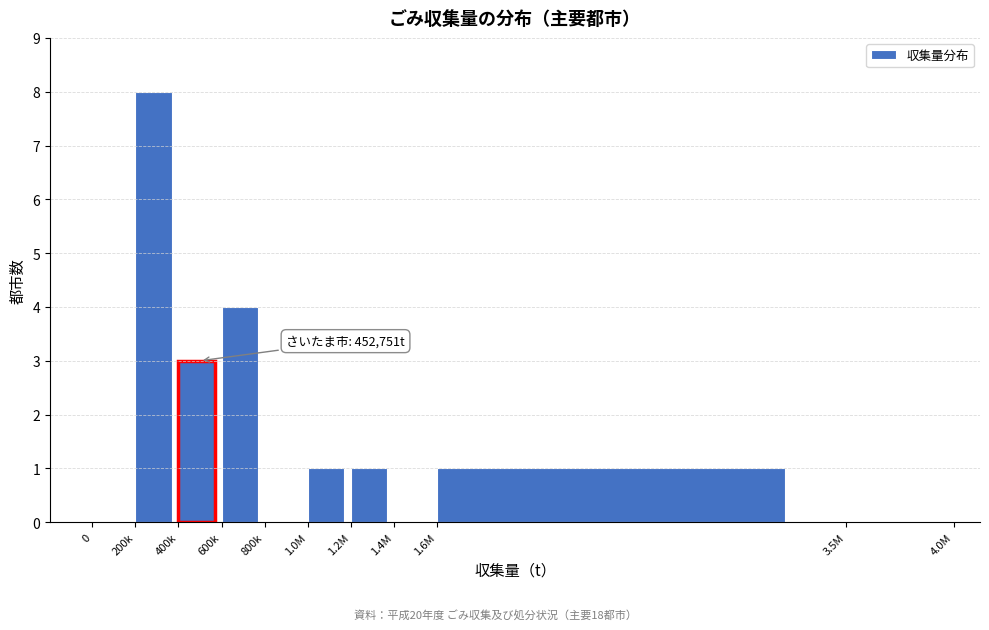

Reading left to right, extract all data points from this chart.

0=0	200k=8	400k=3	600k=4	800k=0	1.0M=1	1.2M=1	1.4M=0	1.6M=1	3.5M=0